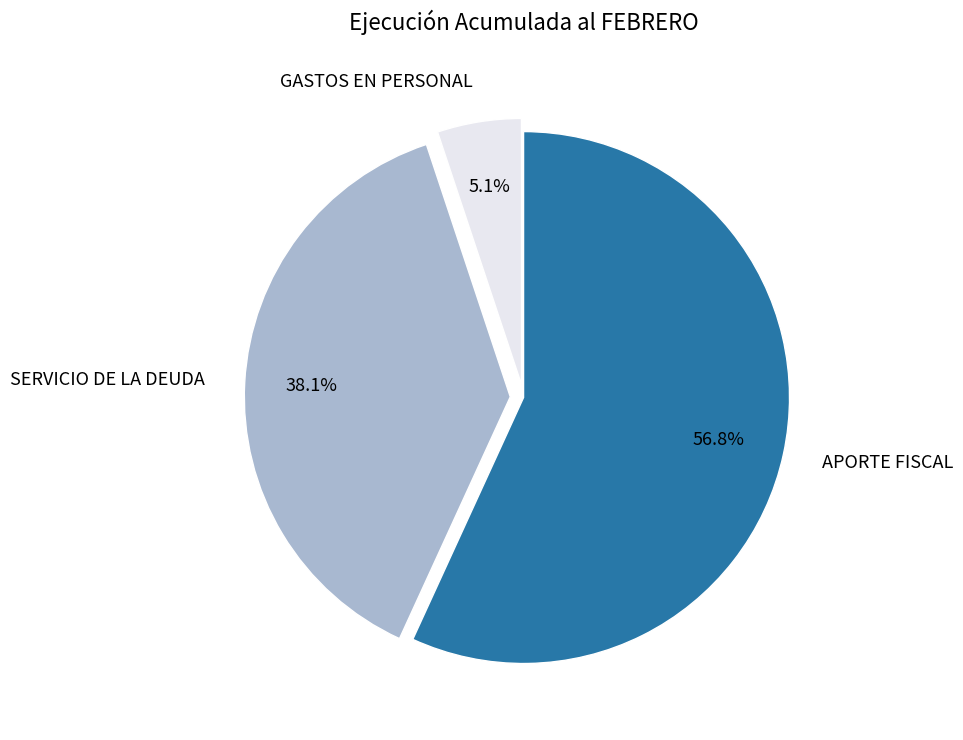

Rank the categories by value from lowest to highest.

GASTOS EN PERSONAL, SERVICIO DE LA DEUDA, APORTE FISCAL